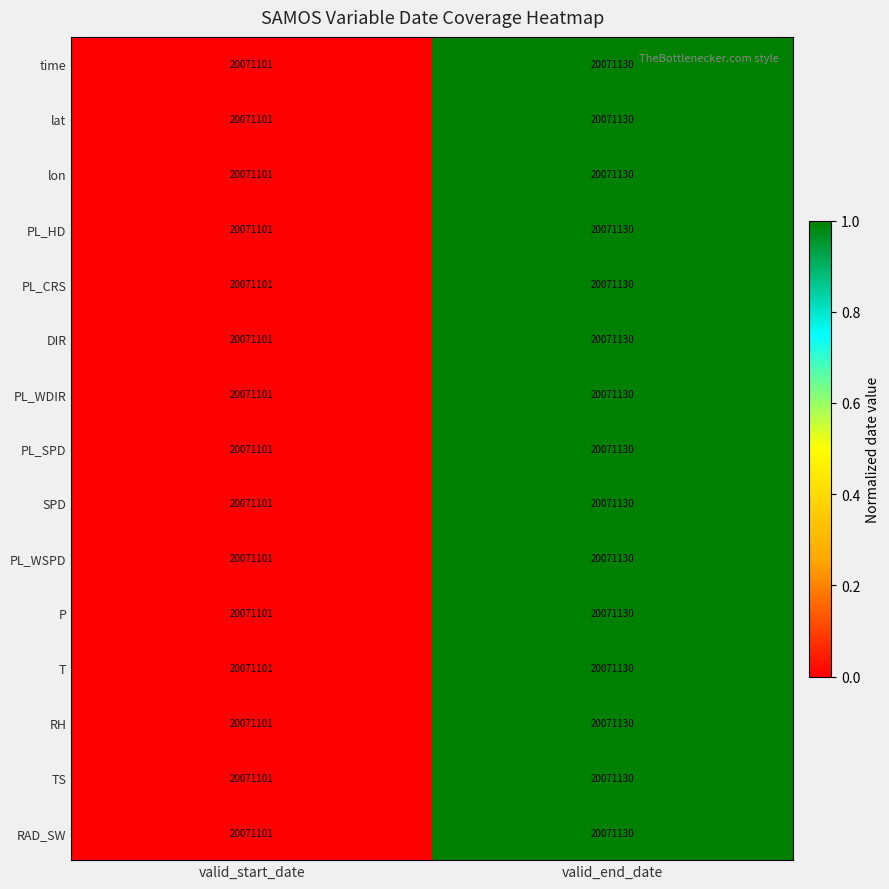

Count the number of categories in the chart.

2